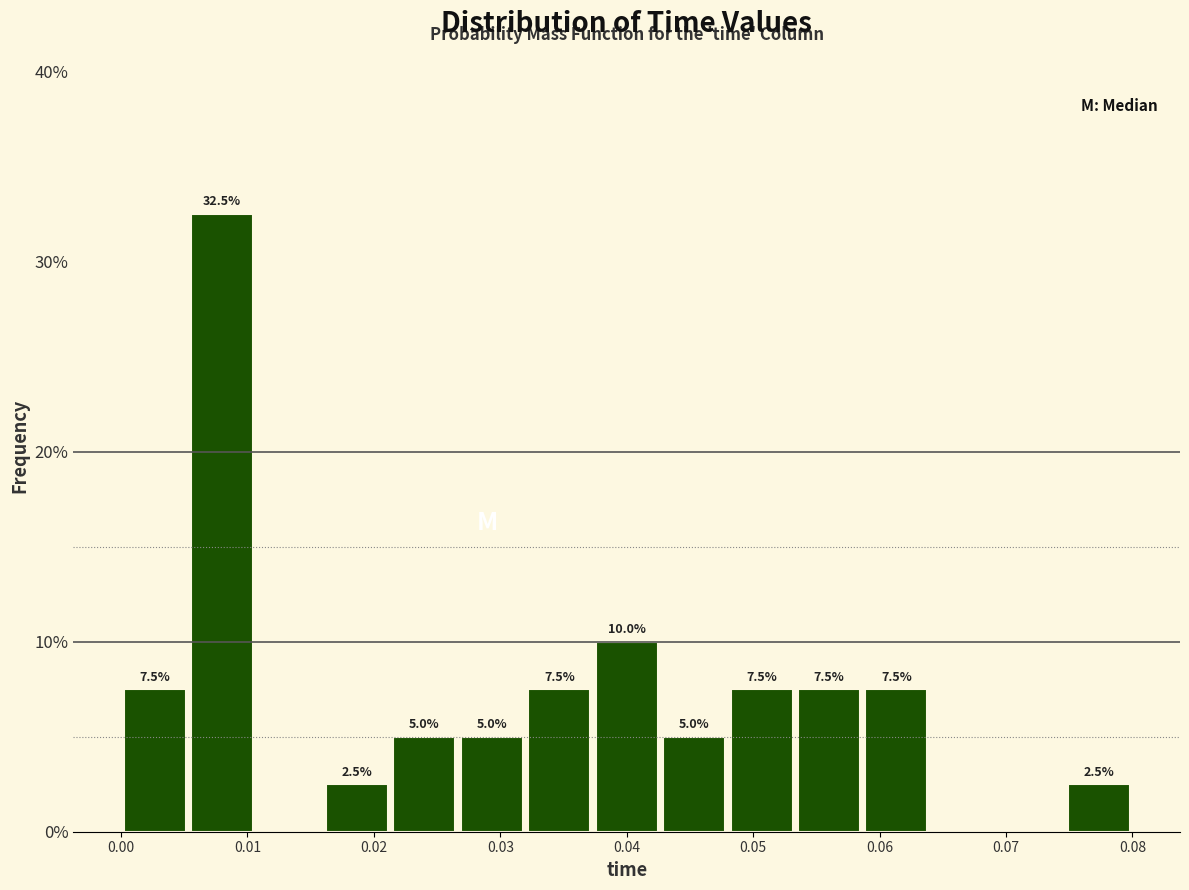

Which range on the x-axis has the tallest bar?

0.005 to 0.011